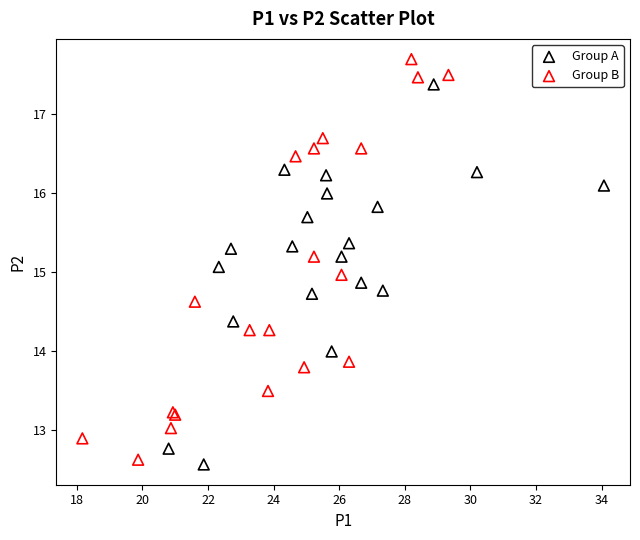

Which series has the largest Y range (max minus min)?

Group B